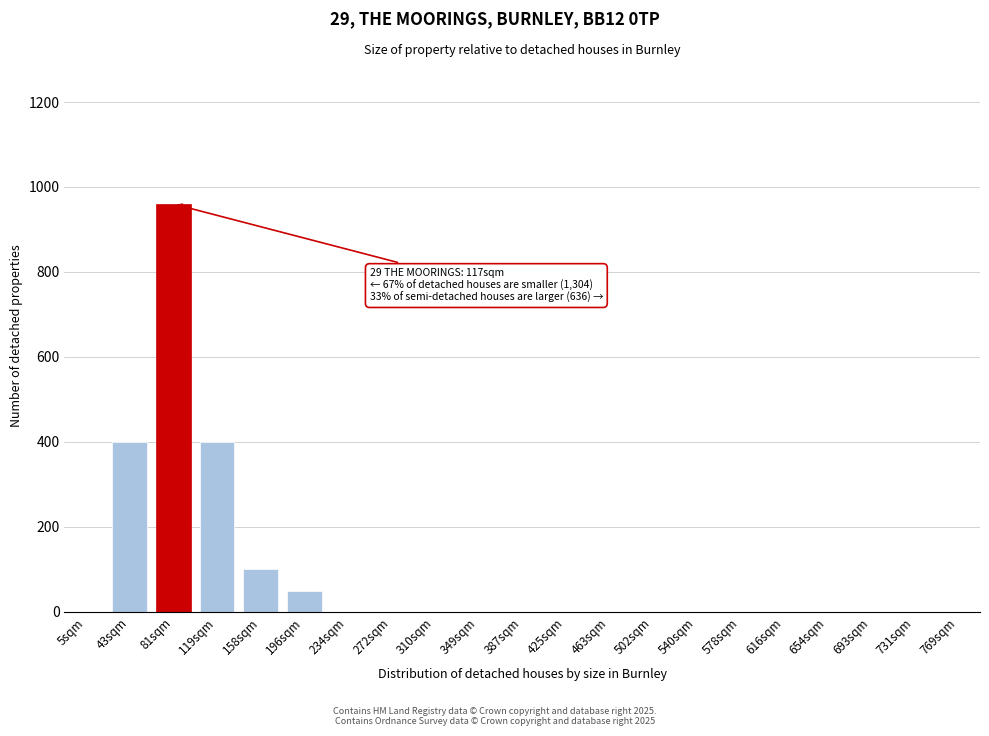

Reading left to right, list all the values displayed in this chart.

5sqm=0	43sqm=400	81sqm=960	119sqm=400	158sqm=100	196sqm=50	234sqm=0	272sqm=0	310sqm=0	349sqm=0	387sqm=0	425sqm=0	463sqm=0	502sqm=0	540sqm=0	578sqm=0	616sqm=0	654sqm=0	693sqm=0	731sqm=0	769sqm=0